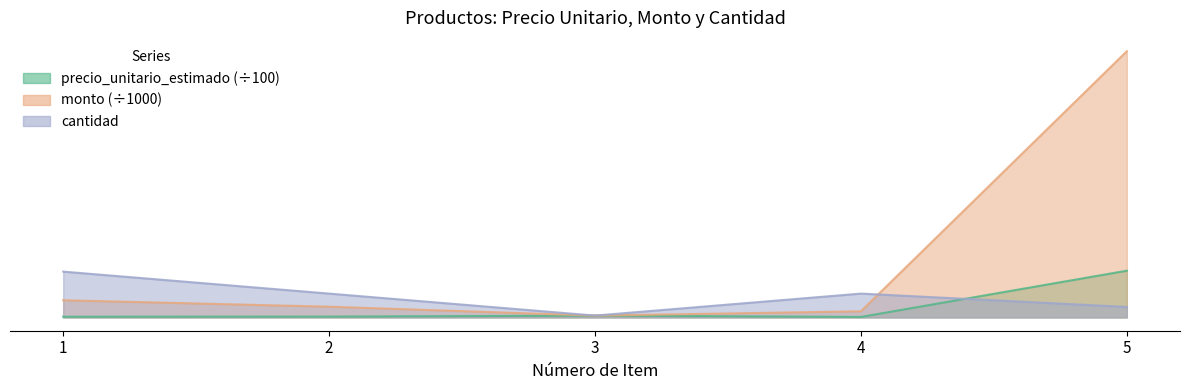

What is the difference between the cantidad values at 4 and 3?

120.0